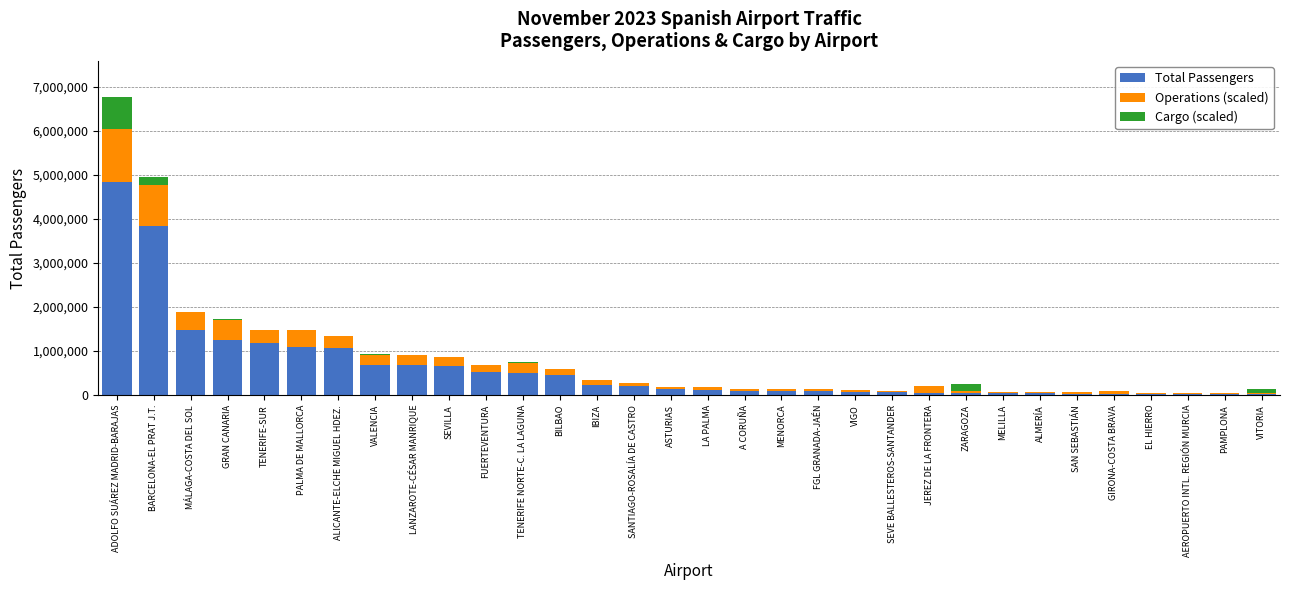

What is the sum of all Total Passengers values?

19696862.0